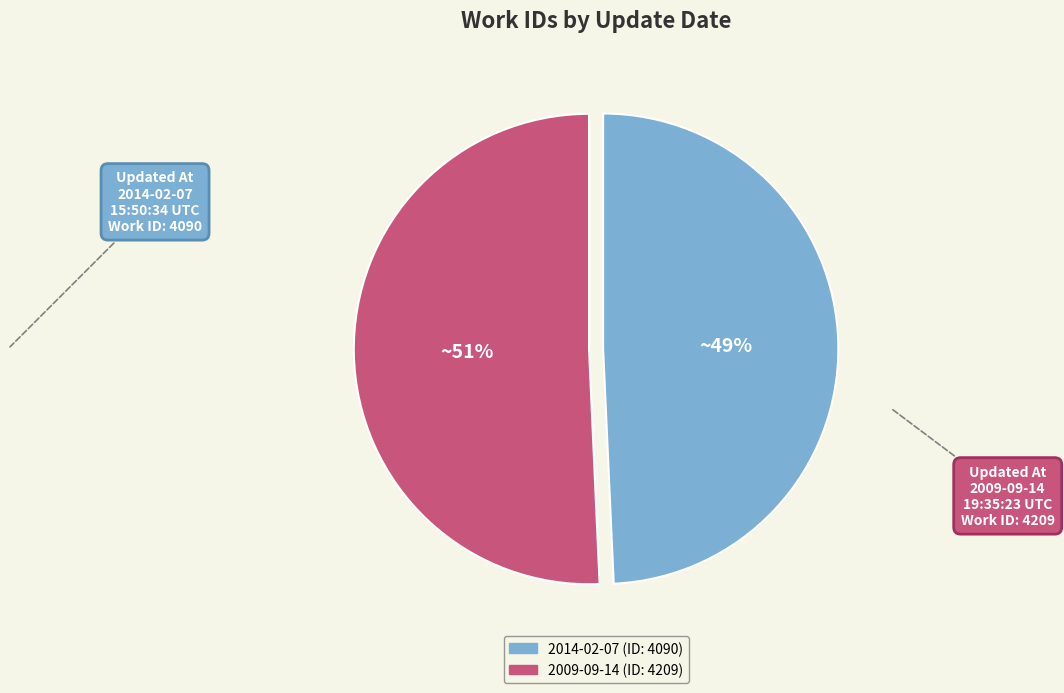

Is there any slice that represents more than half of the pie?

Yes